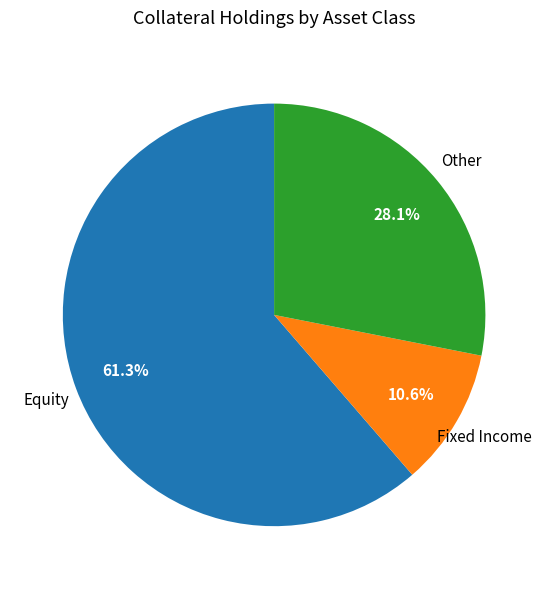

Is there any slice that represents more than half of the pie?

Yes